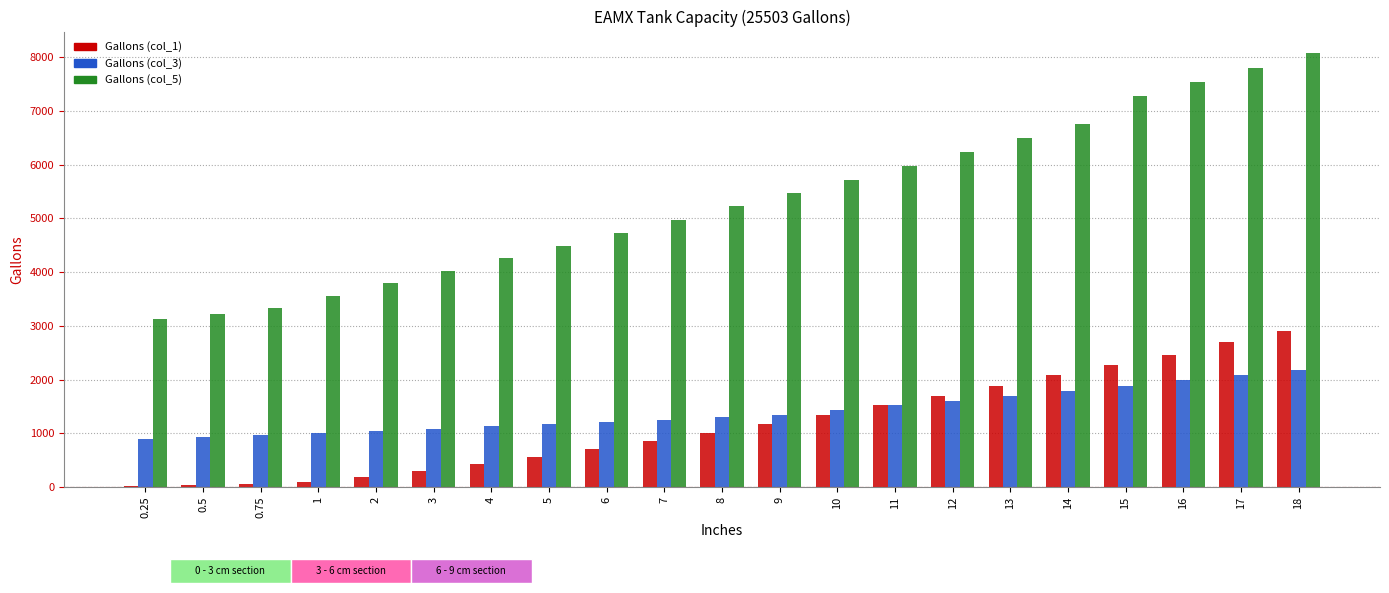

Are the bars horizontal?

No